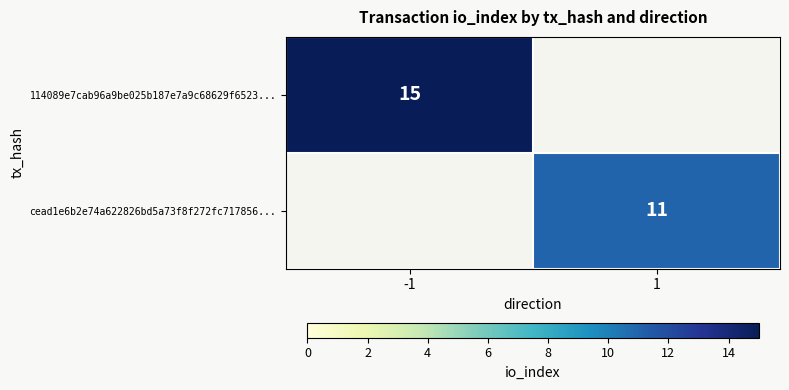

How many distinct data groups are displayed?

2